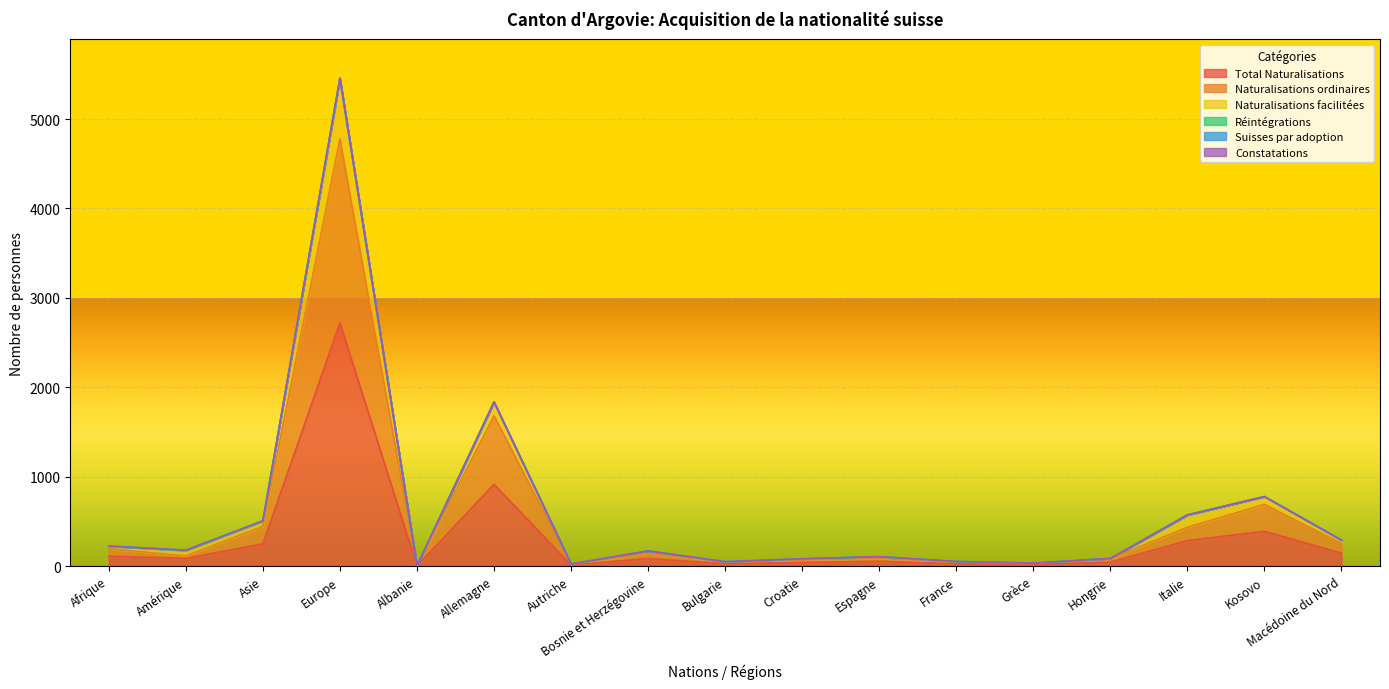

At which category is the sum across all series the highest?

Europe